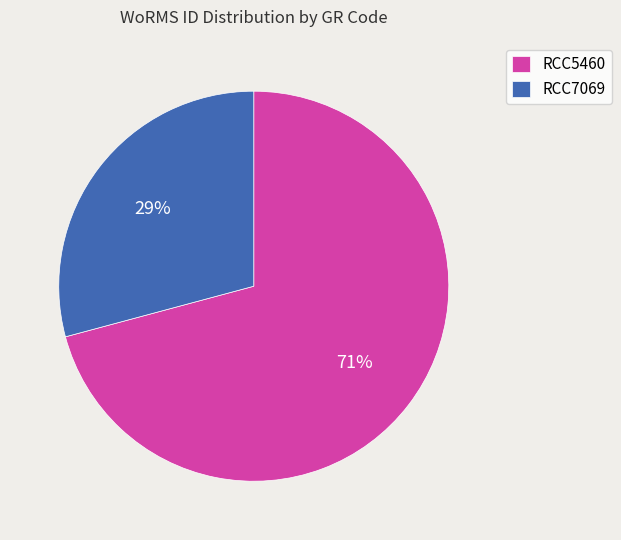

Rank the categories by value from highest to lowest.

RCC5460, RCC7069